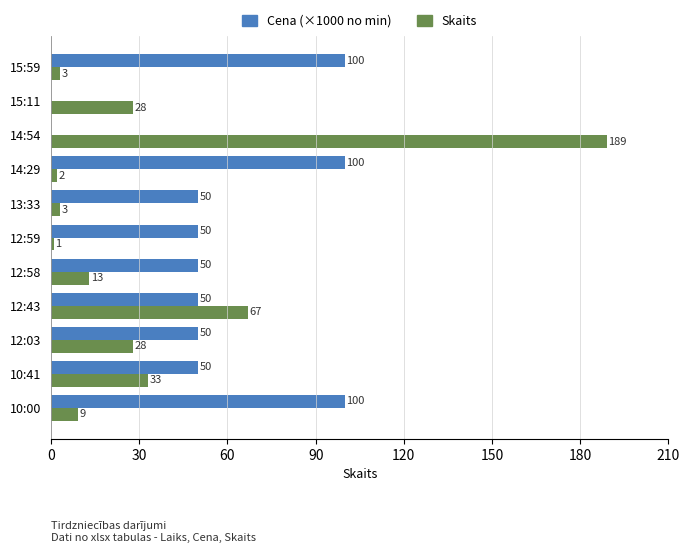

What is the sum of all Cena (×1000 no min) values?

600.0